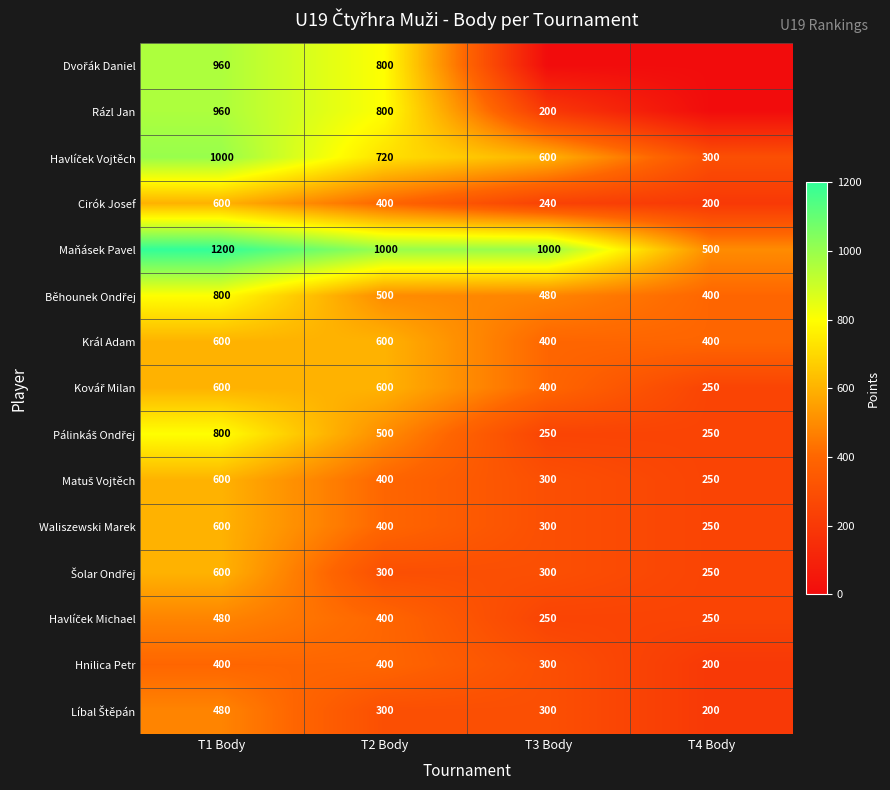

Where does the Havlíček Vojtěch series first go above 720?

T1 Body